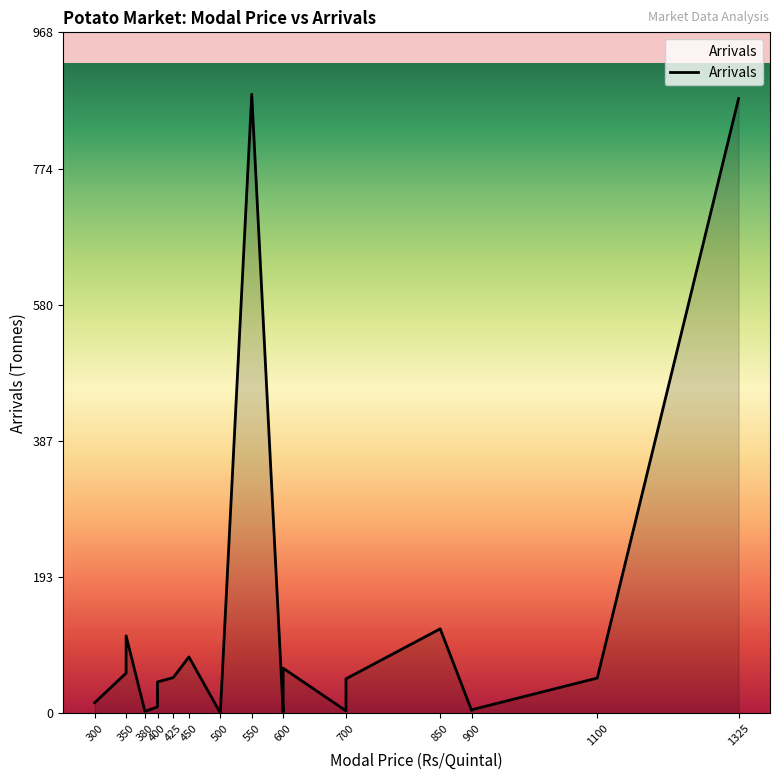

Is it true that the value at Anand is 0.7?

False